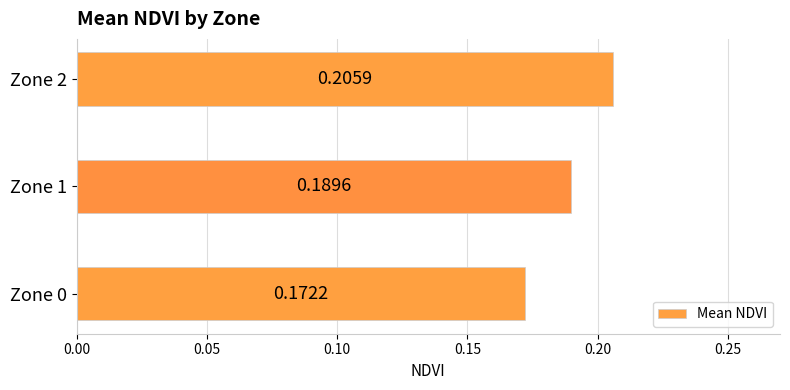

What is the sum of the values at Zone 2 and Zone 1?

0.4